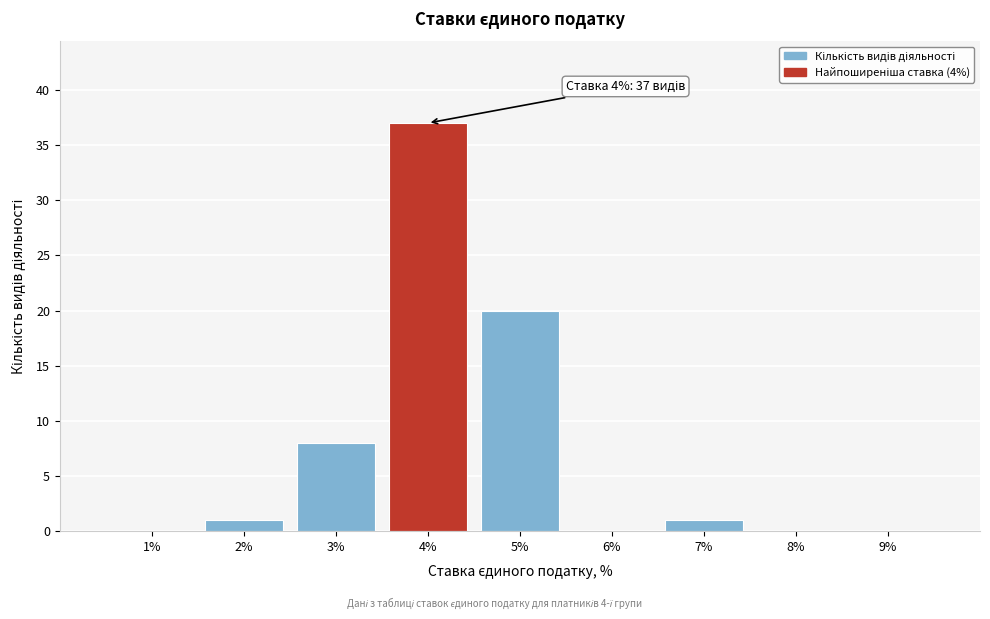

Which range on the x-axis has the tallest bar?

3.5 to 4.5